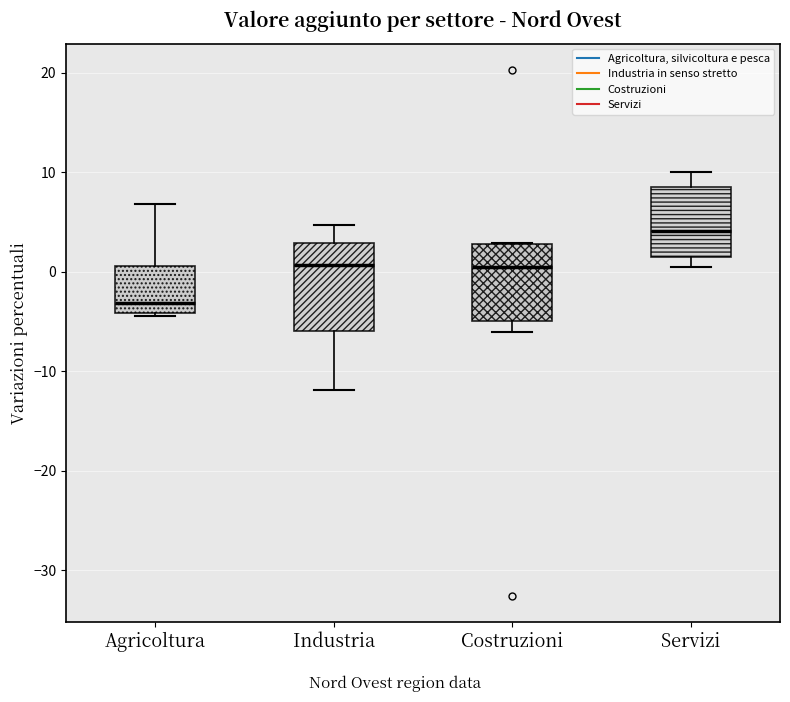

Reading left to right, transcribe this box plot: for each box, give where its median line is, the range the box spans, and where its two whiskers end, as read against the y-axis. The values are not printed on the chart, so give them approximately, as read against the axis.

Agricoltura: median -3, box -4 to 1, whiskers -4 (just below the box's lower edge) to 7
Industria: median 1, box -6 to 3, whiskers -12 to 5
Costruzioni: median 0, box -5 to 3, whiskers -6 to 3
Servizi: median 4, box 1 to 9, whiskers 1 (just below the box's lower edge) to 10